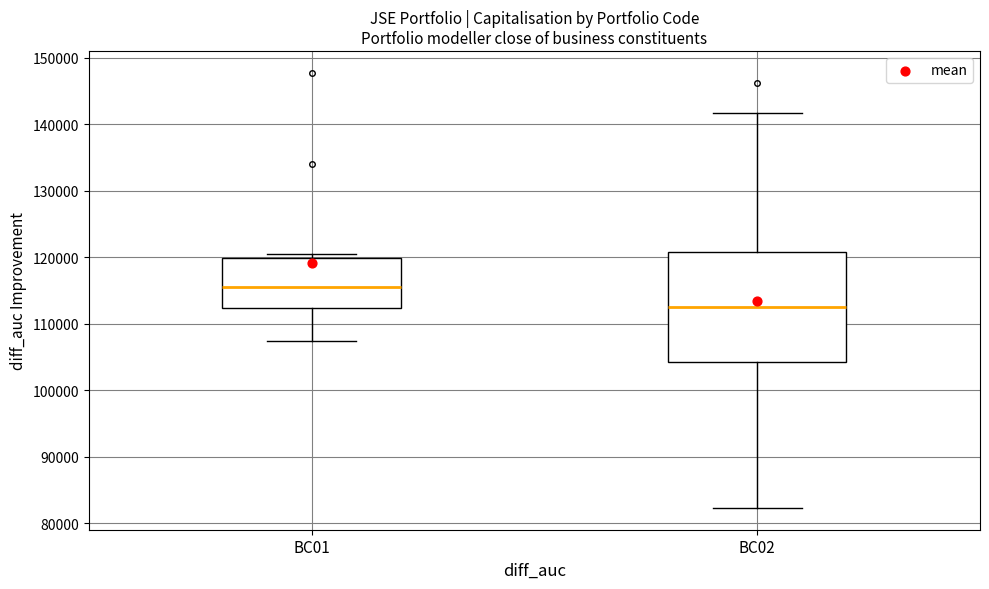

Reading left to right, transcribe this box plot: for each box, give where its median line is, the range the box spans, and where its two whiskers end, as read against the y-axis. The values are not printed on the chart, so give them approximately, as read against the axis.

BC01: median 116000, box 112000 to 120000, whiskers 107000 to 121000
BC02: median 113000, box 104000 to 121000, whiskers 82000 to 142000